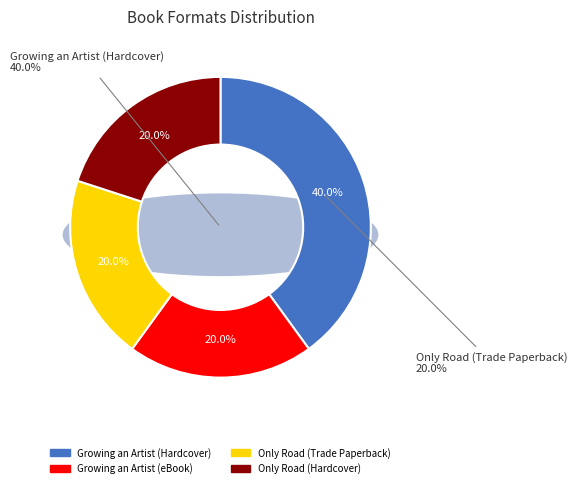

To the nearest percent, what portion does Growing an Artist (eBook) represent?

20%